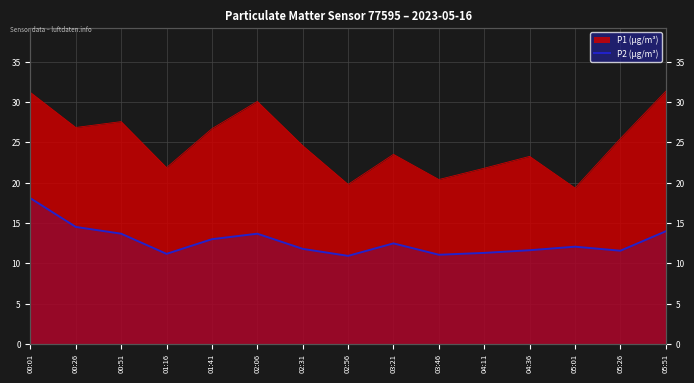

What is the difference between the maximum and minimum values?

7.1